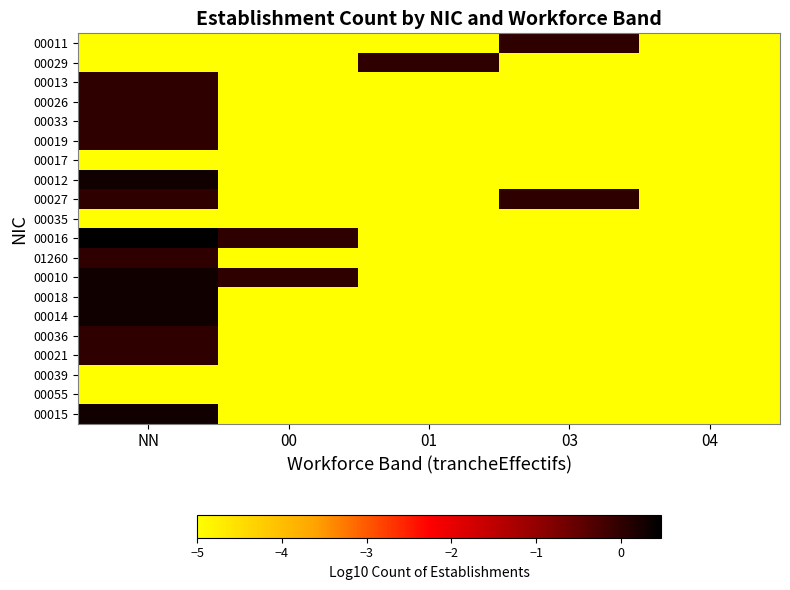

Which series has the largest total across all categories?

00016